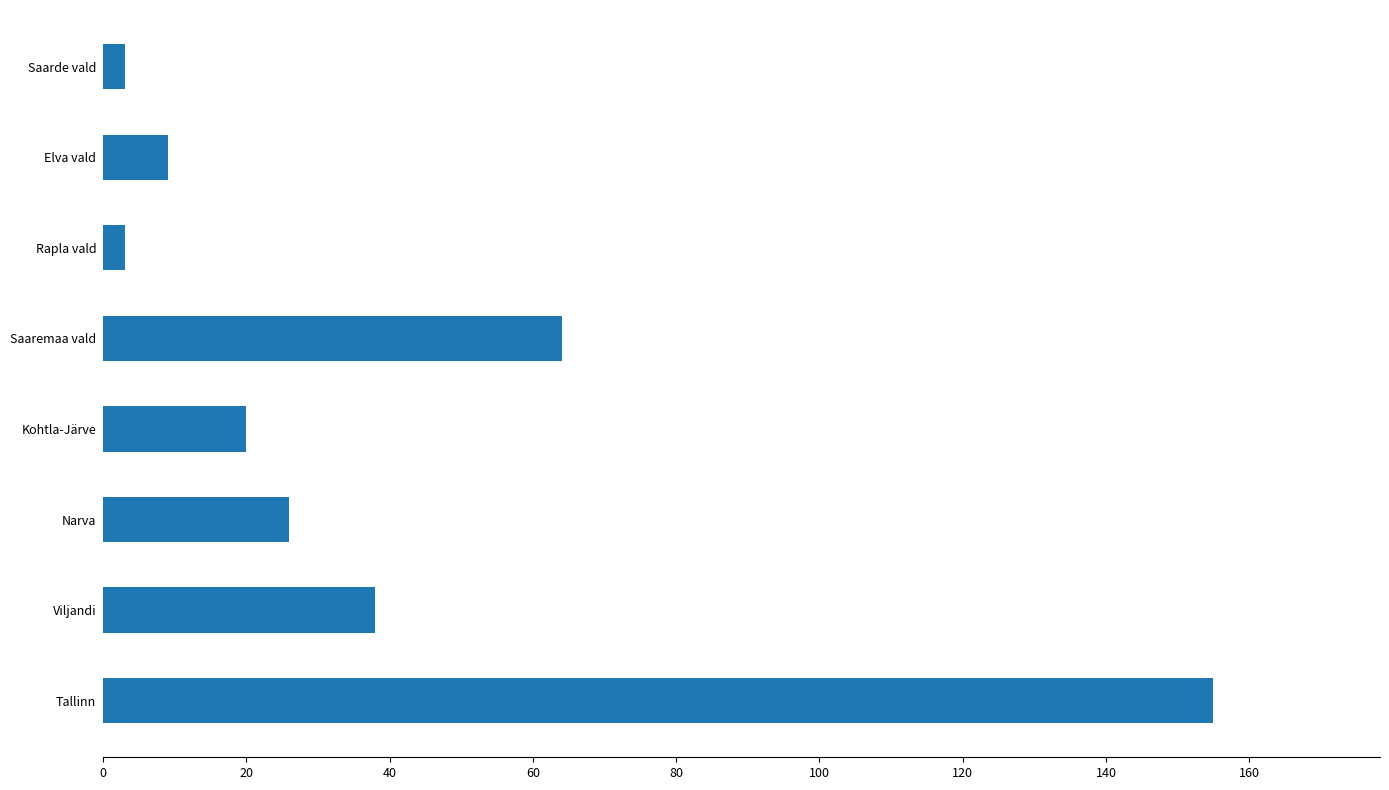

Which has a higher value, Kohtla-Järve or Saaremaa vald?

Saaremaa vald